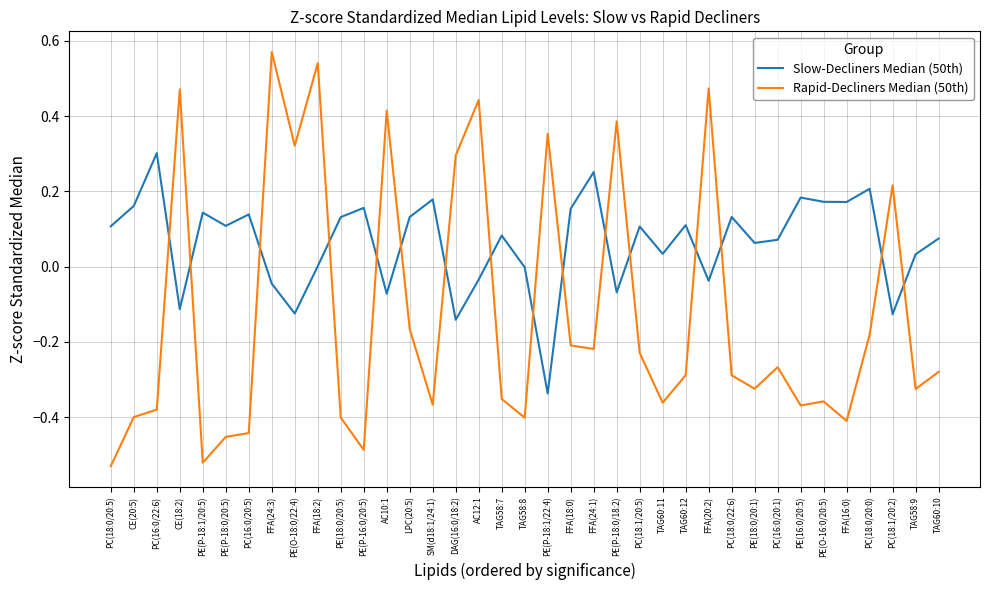

Which series has the largest total across all categories?

Slow-Decliners Median (50th)